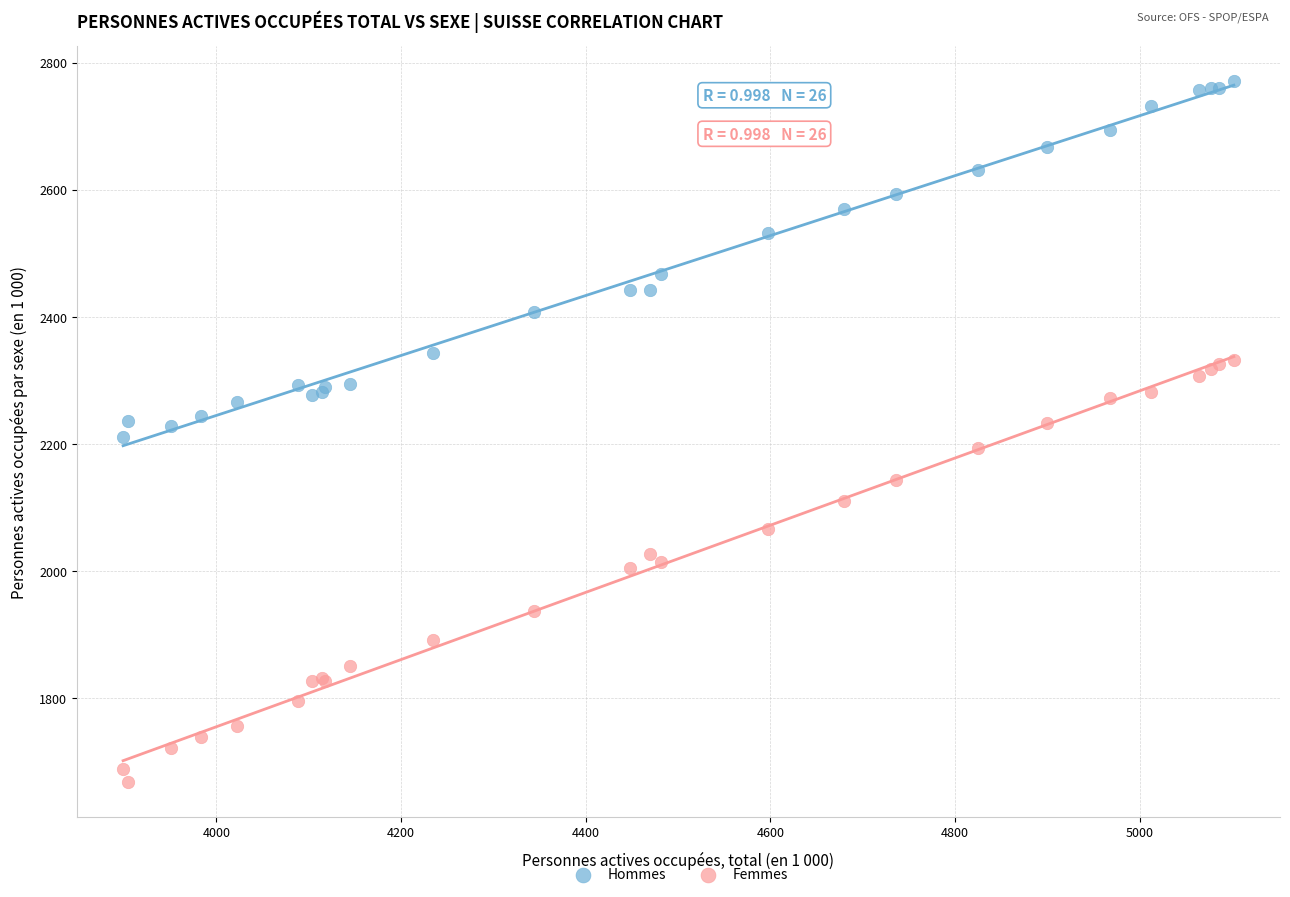

In the Hommes series, what Y value is closest to 2490?

2468.1